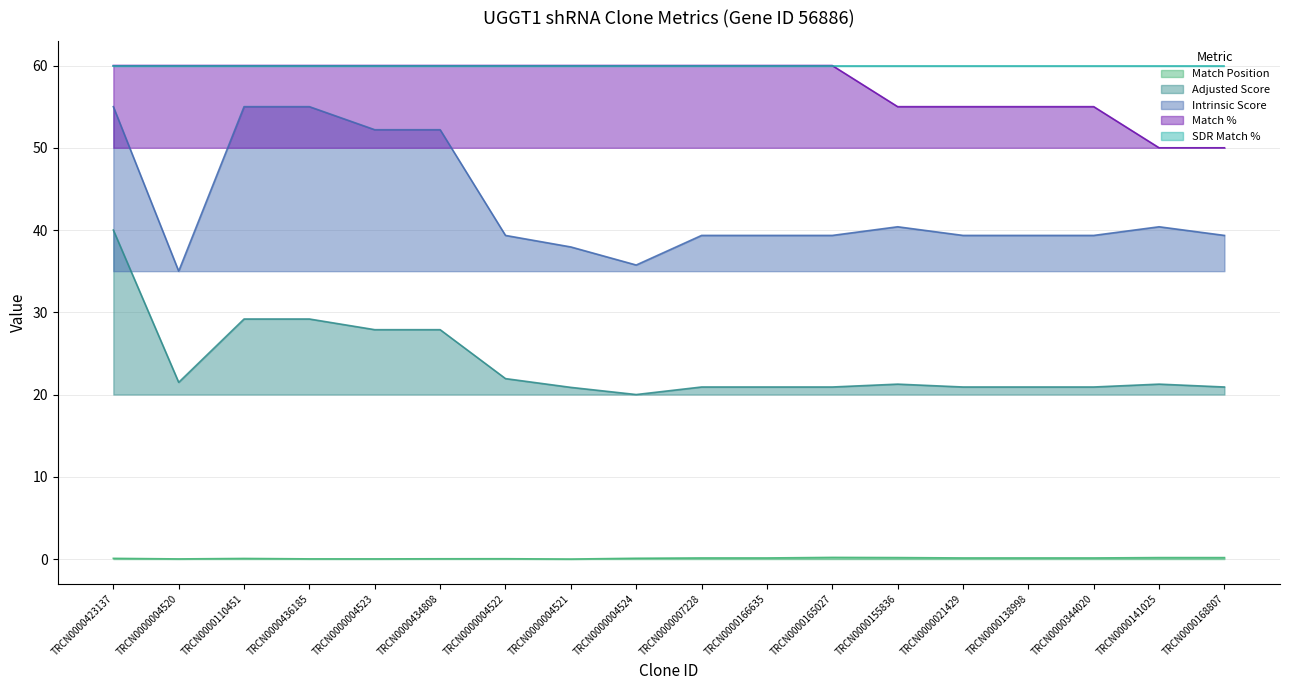

What is the maximum value shown in the chart?

60.0